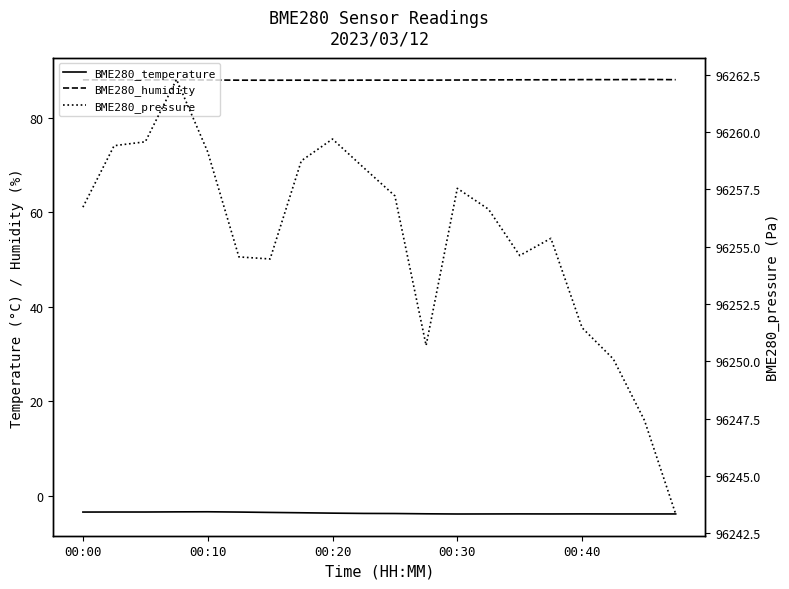

What is the minimum value shown in the chart?

-3.9